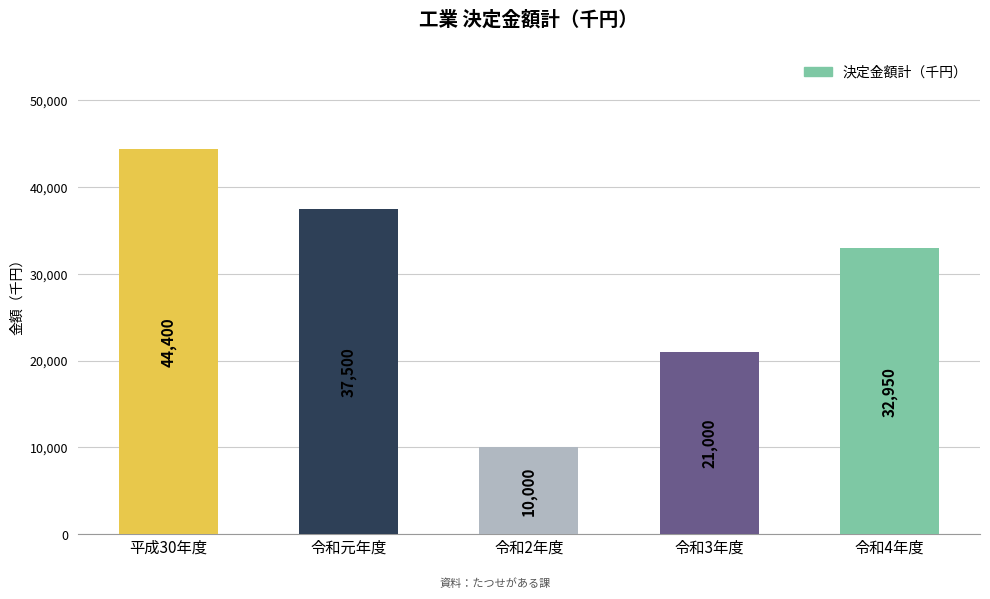

How many values are between 21000 and 37500?

3